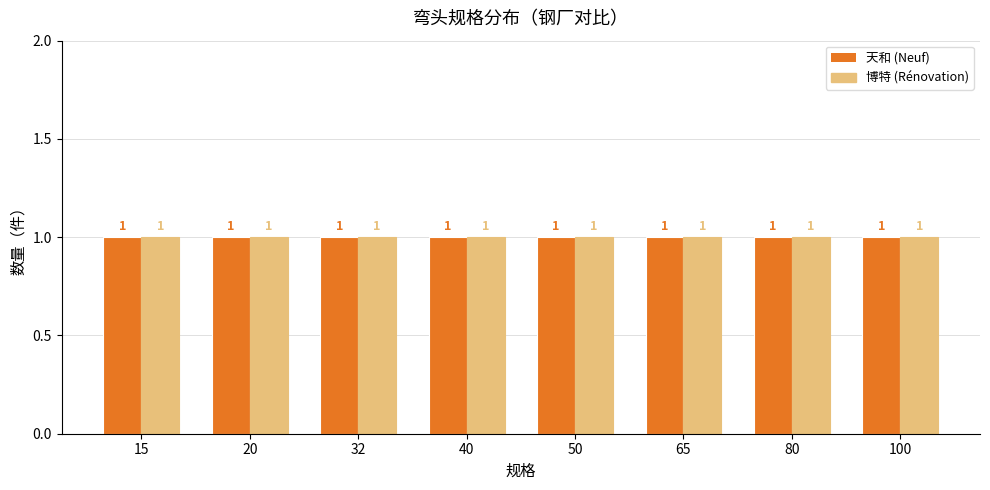

Which series has the largest total across all categories?

天和